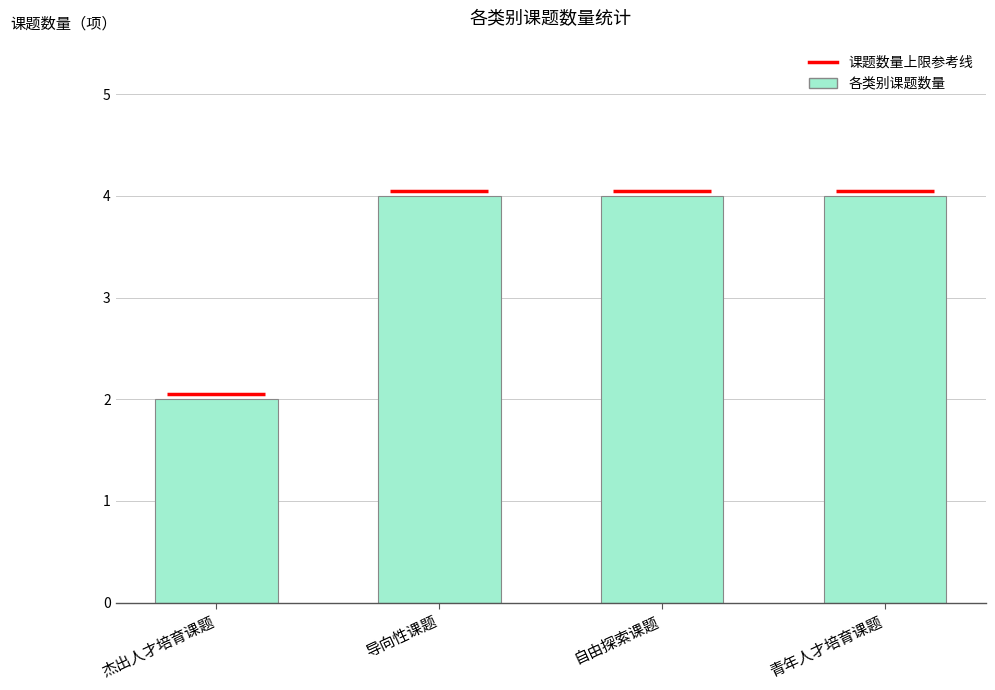

Reading right to left, extract all data points from this chart.

4	4	4	2